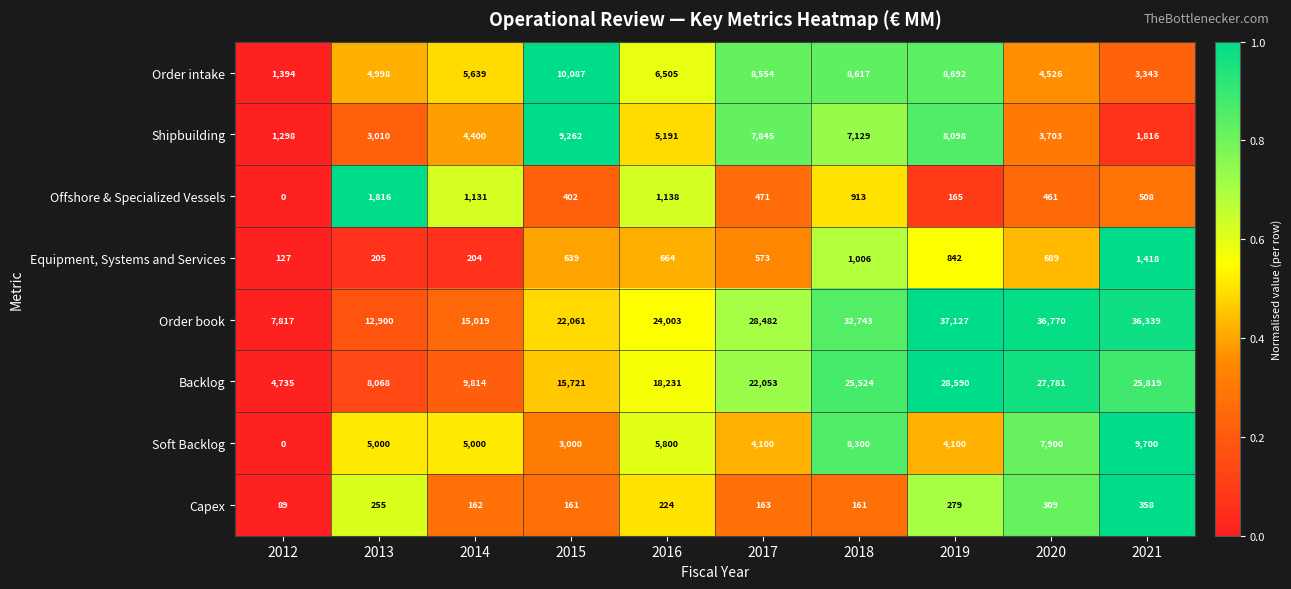

Which category has the lowest value in the Equipment, Systems and Services series?

2012